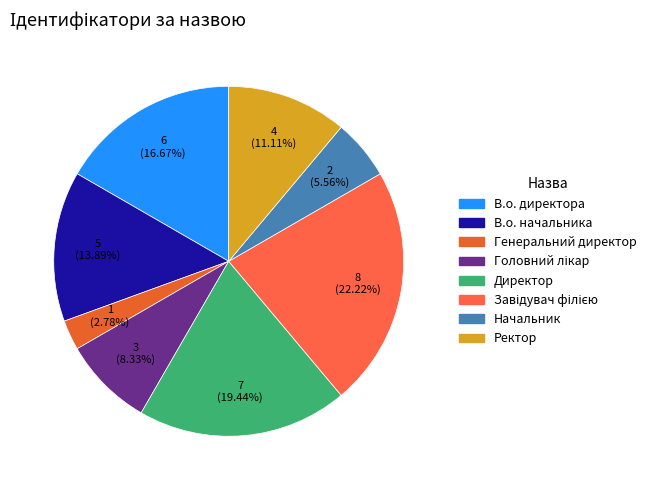

How many slices are in this pie chart?

8